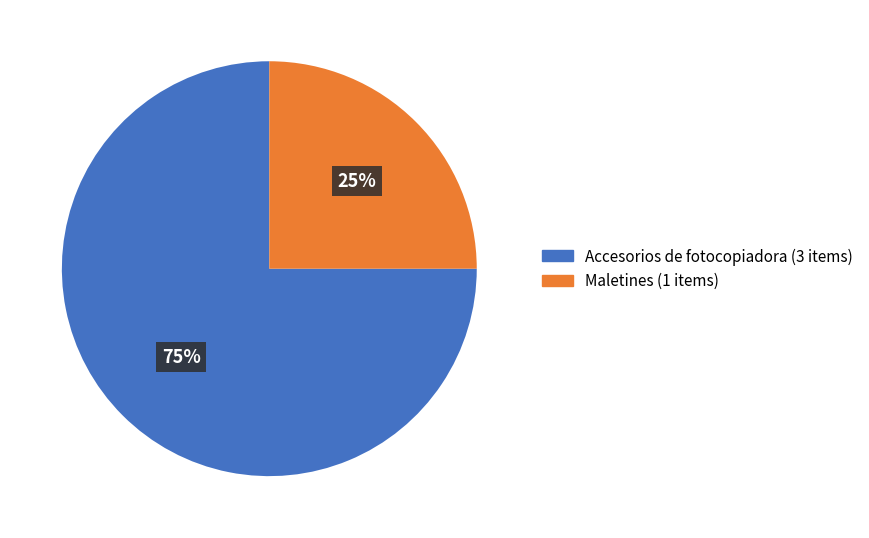

Is there any slice that represents more than half of the pie?

Yes